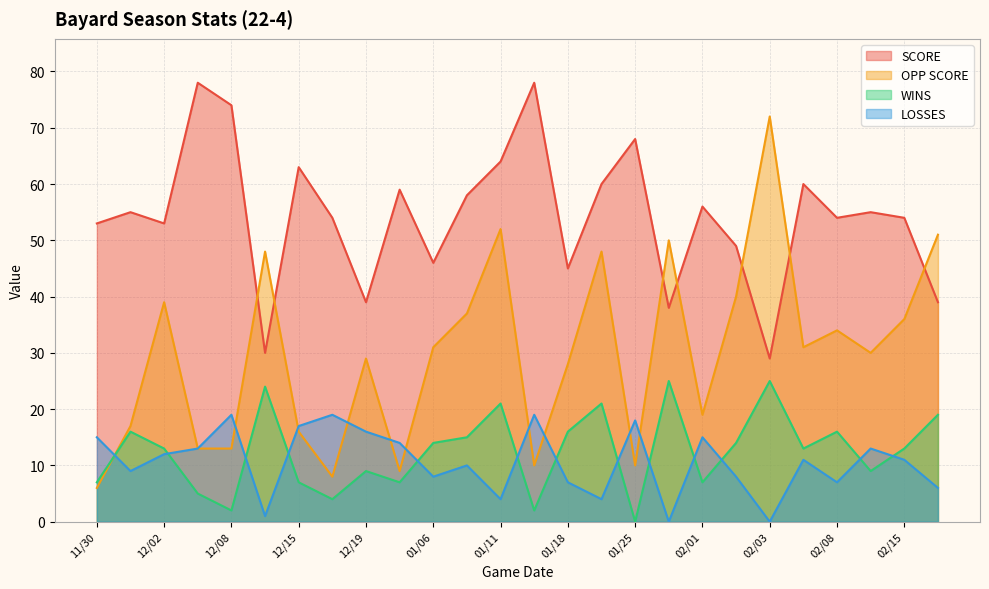

Reading left to right, list all the values displayed in this chart.

SCORE: 53	55	53	78	74	30	63	54	39	59	46	58	64	78	45	60	68	38	56	49	29	60	54	55	54	39
OPP SCORE: 6	17	39	13	13	48	16	8	29	9	31	37	52	10	28	48	10	50	19	40	72	31	34	30	36	51
WINS: 7	16	13	5	2	24	7	4	9	7	14	15	21	2	16	21	0	25	7	14	25	13	16	9	13	19
LOSSES: 15	9	12	13	19	1	17	19	16	14	8	10	4	19	7	4	18	0	15	8	0	11	7	13	11	6